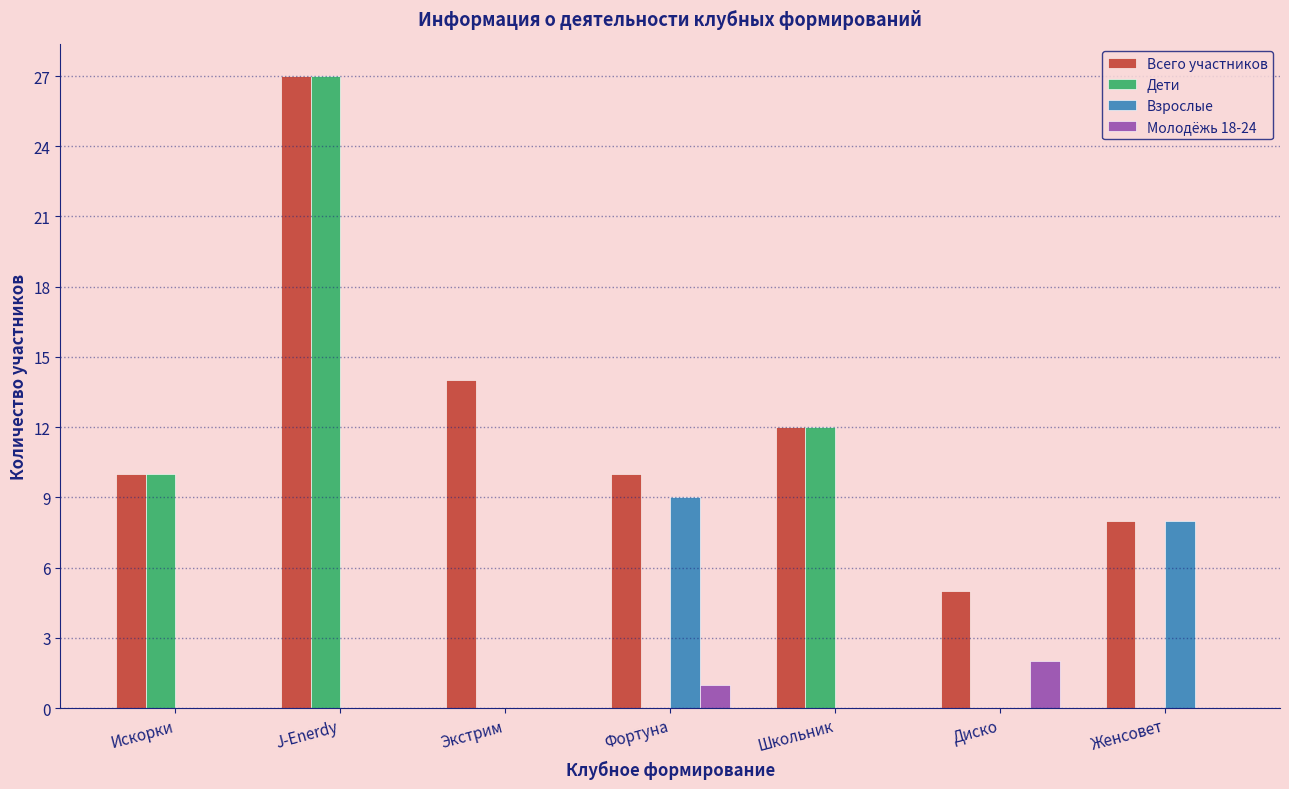

Reading left to right, transcribe all the data shown in this chart.

Всего участников: Искорки=10	J-Enerdy=27	Экстрим=14	Фортуна=10	Школьник=12	Диско=5	Женсовет=8
Дети: Искорки=10	J-Enerdy=27	Экстрим=0	Фортуна=0	Школьник=12	Диско=0	Женсовет=0
Взрослые: Искорки=0	J-Enerdy=0	Экстрим=0	Фортуна=9	Школьник=0	Диско=0	Женсовет=8
Молодёжь 18-24: Искорки=0	J-Enerdy=0	Экстрим=0	Фортуна=1	Школьник=0	Диско=2	Женсовет=0